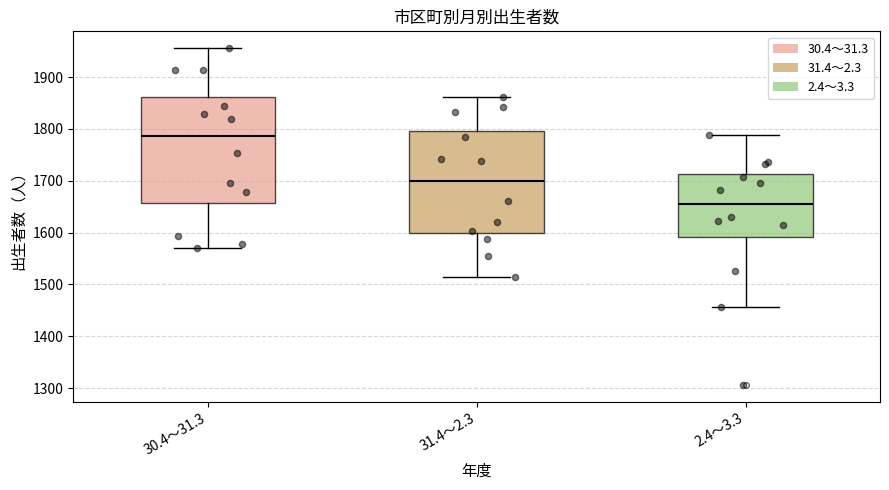

Where is the lower edge of the box for 2.4～3.3 on the y-axis? The values are not printed on the chart, so give them approximately, as read against the axis.

1590